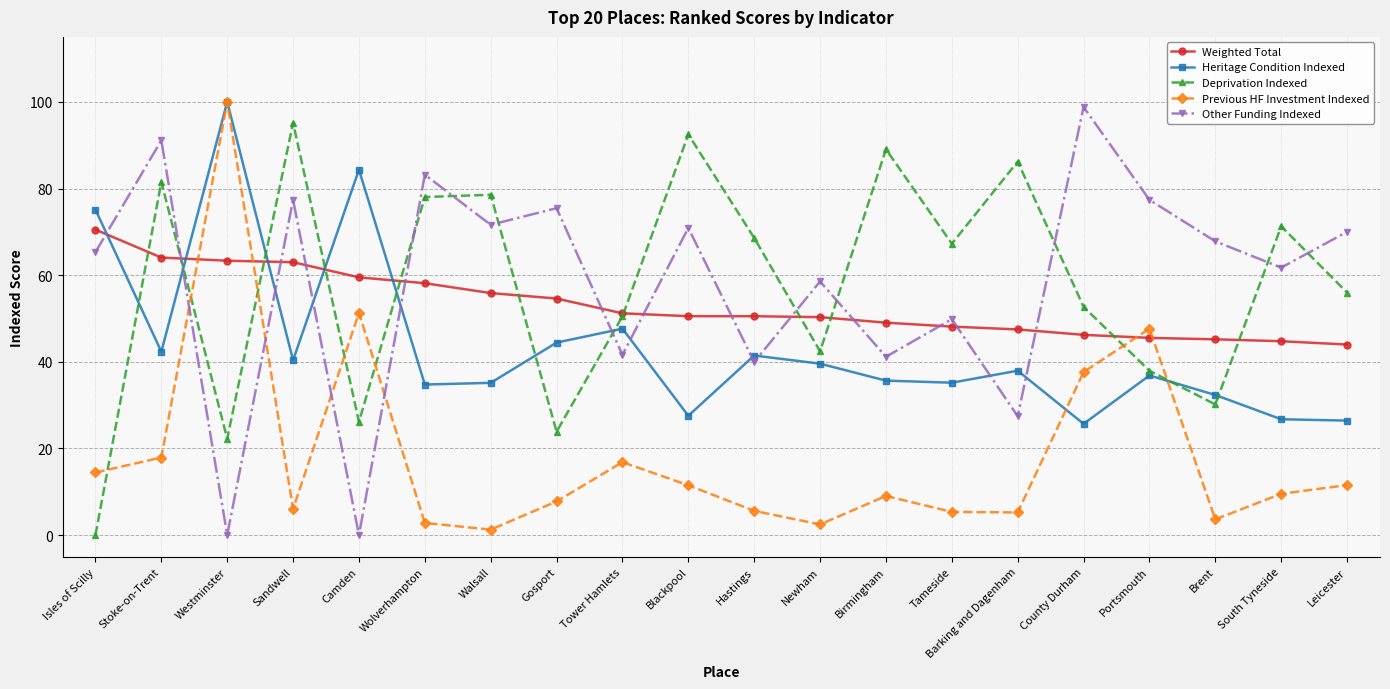

What is the average value of the Heritage Condition Indexed series?

43.5